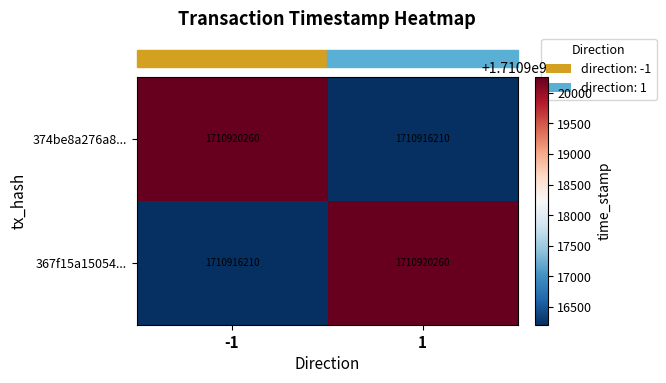

Rank the series at -1 from lowest to highest value.

367f15a15054..., 374be8a276a8...